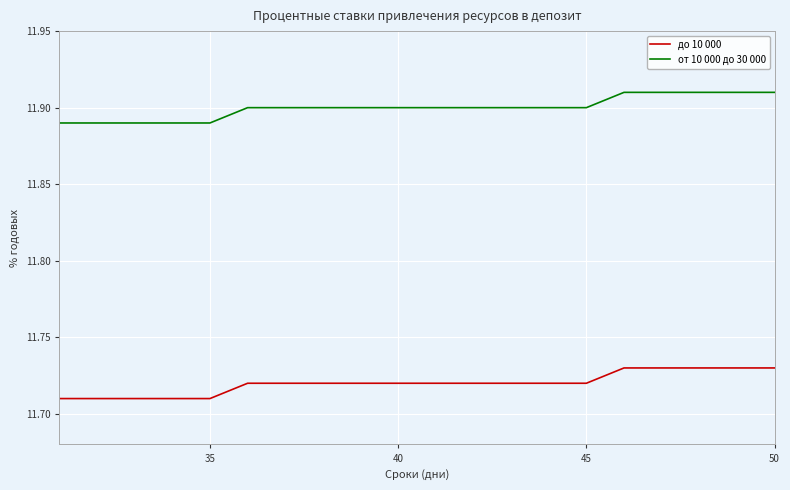

Which series has the largest total across all categories?

от 10 000 до 30 000